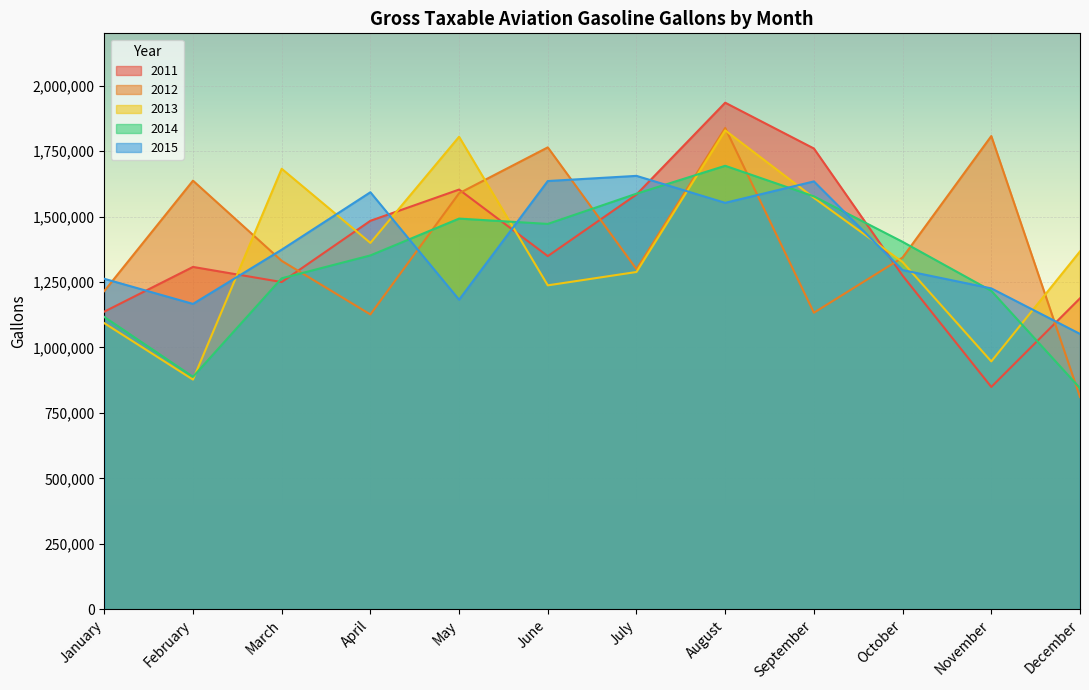

After their last crossing, which series has the higher values: 2012 or 2015?

2015